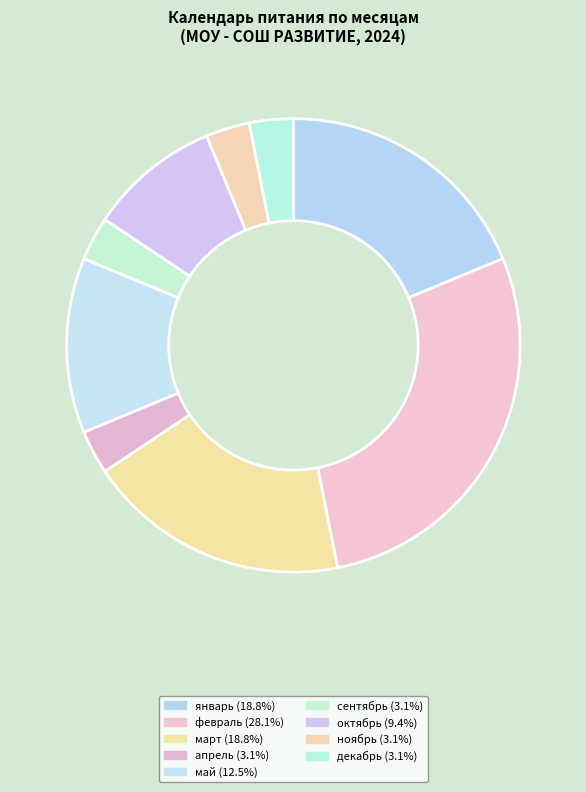

How many slices are in this pie chart?

9